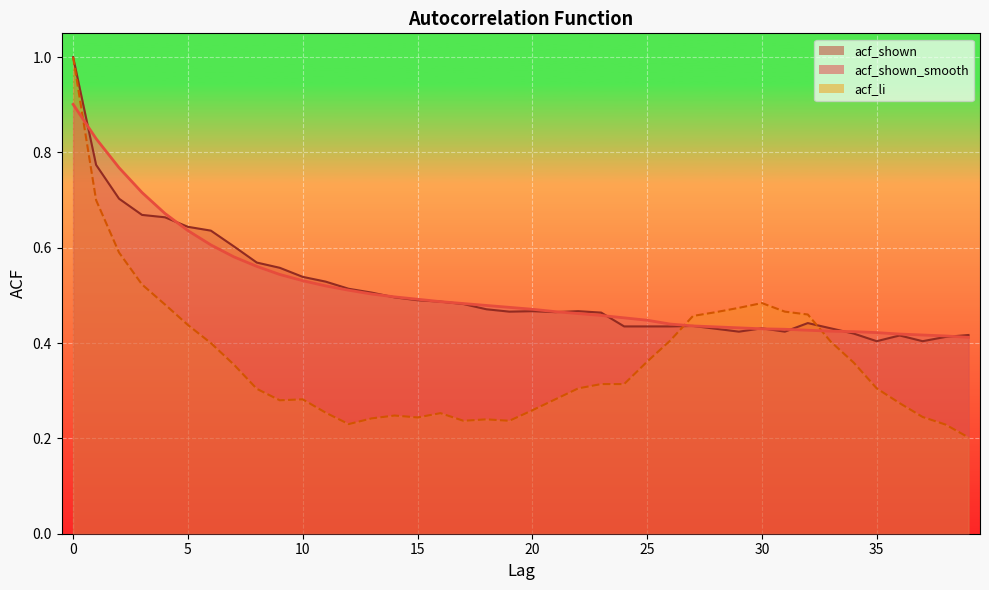

At which category does acf_shown reach its first local valley?

19